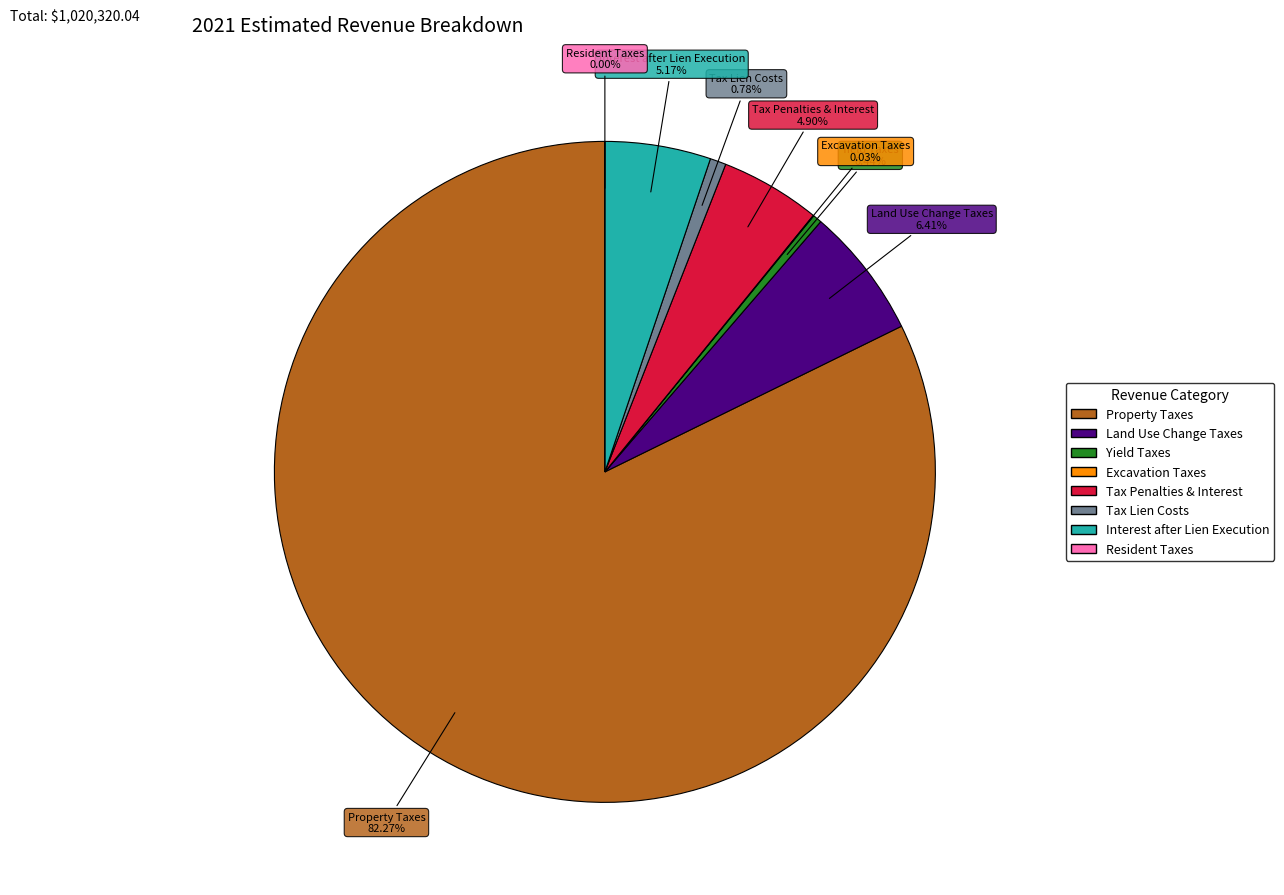

To the nearest percent, what portion does Tax Penalties & Interest represent?

5%